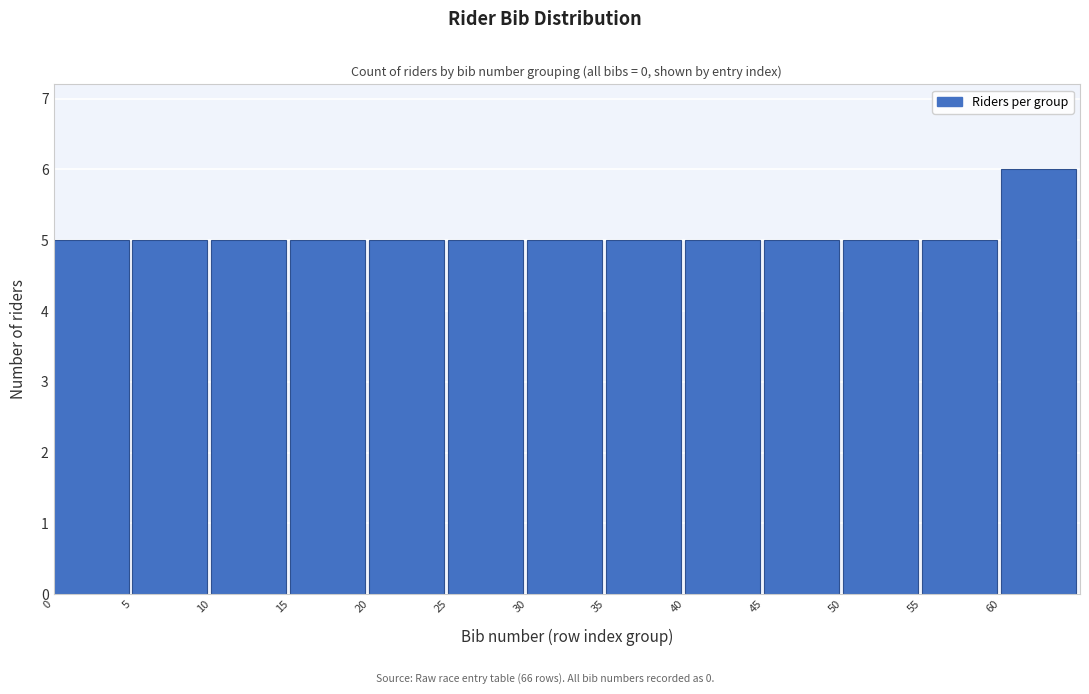

Reading left to right, list every bar in this chart as the range it spans on the x-axis followed by its height. The values are not printed on the chart, so give them approximately, as read against the axis.

0 to 5: 5
5 to 10: 5
10 to 15: 5
15 to 20: 5
20 to 25: 5
25 to 30: 5
30 to 35: 5
35 to 40: 5
40 to 45: 5
45 to 50: 5
50 to 55: 5
55 to 60: 5
60 to 65: 6